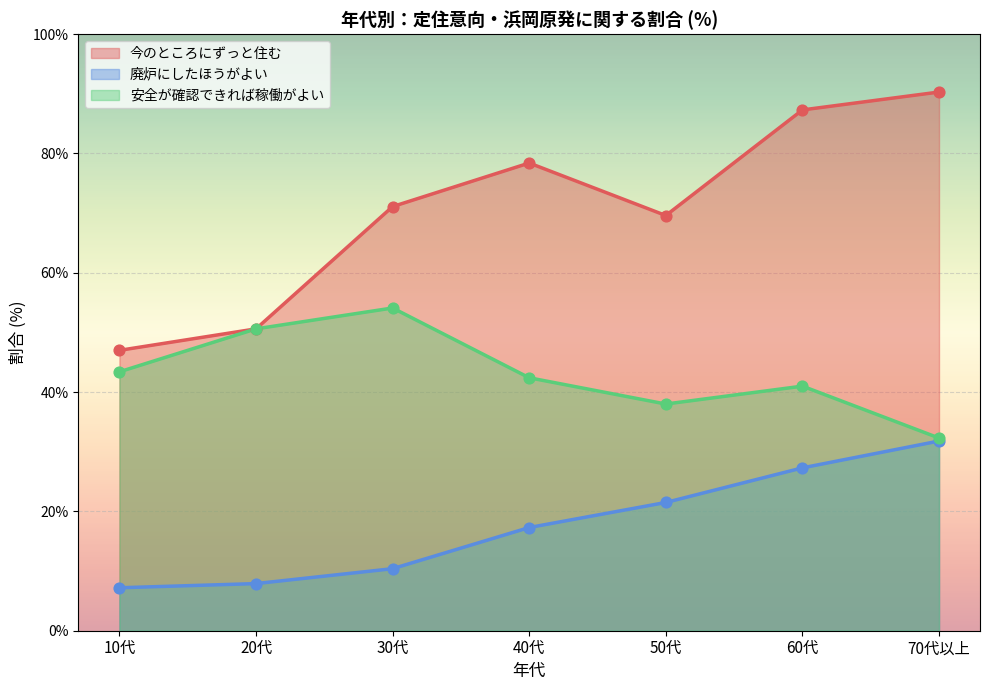

Is the value of 廃炉にしたほうがよい at 40代 greater than the value of 今のところにずっと住む at 70代以上?

No